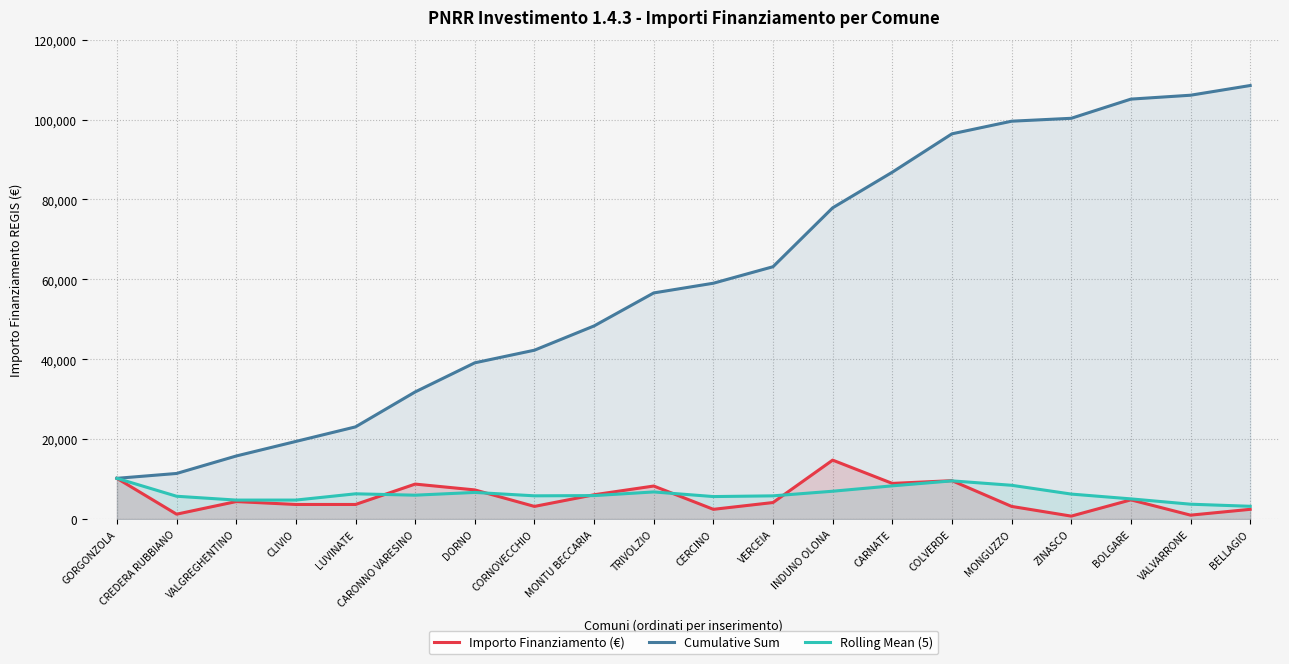

What is the label of the 10th point from the right?

CERCINO